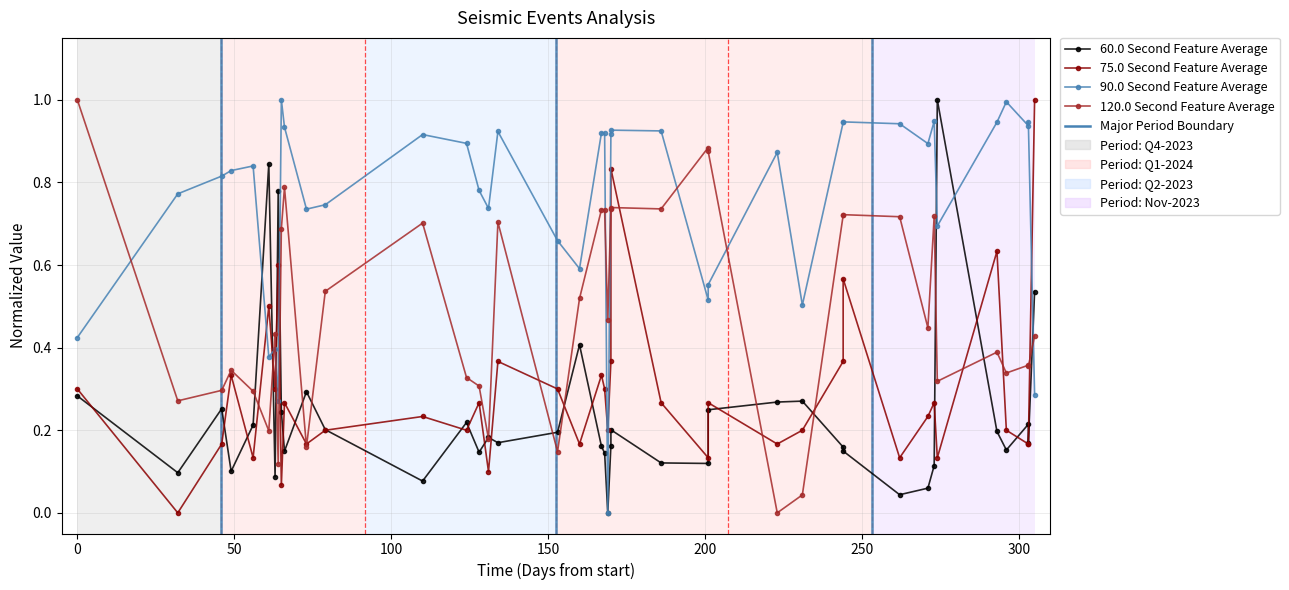

What is the value of the 75.0 Second Feature Average point at the 15th from the left?

0.3